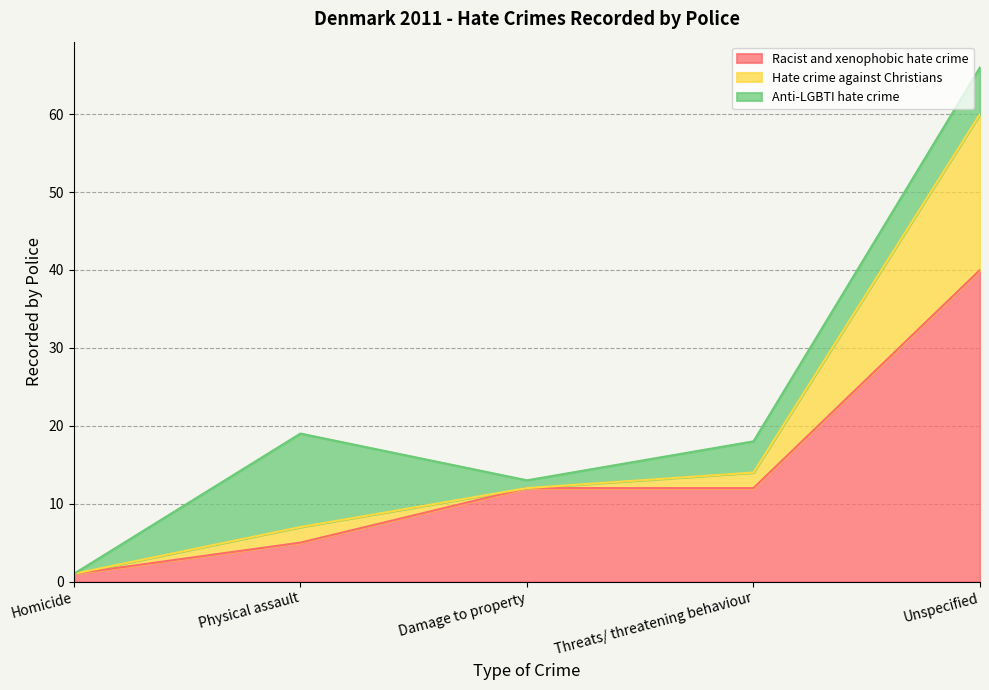

True or false: Hate crime against Christians and Racist and xenophobic hate crime cross at least once.

False